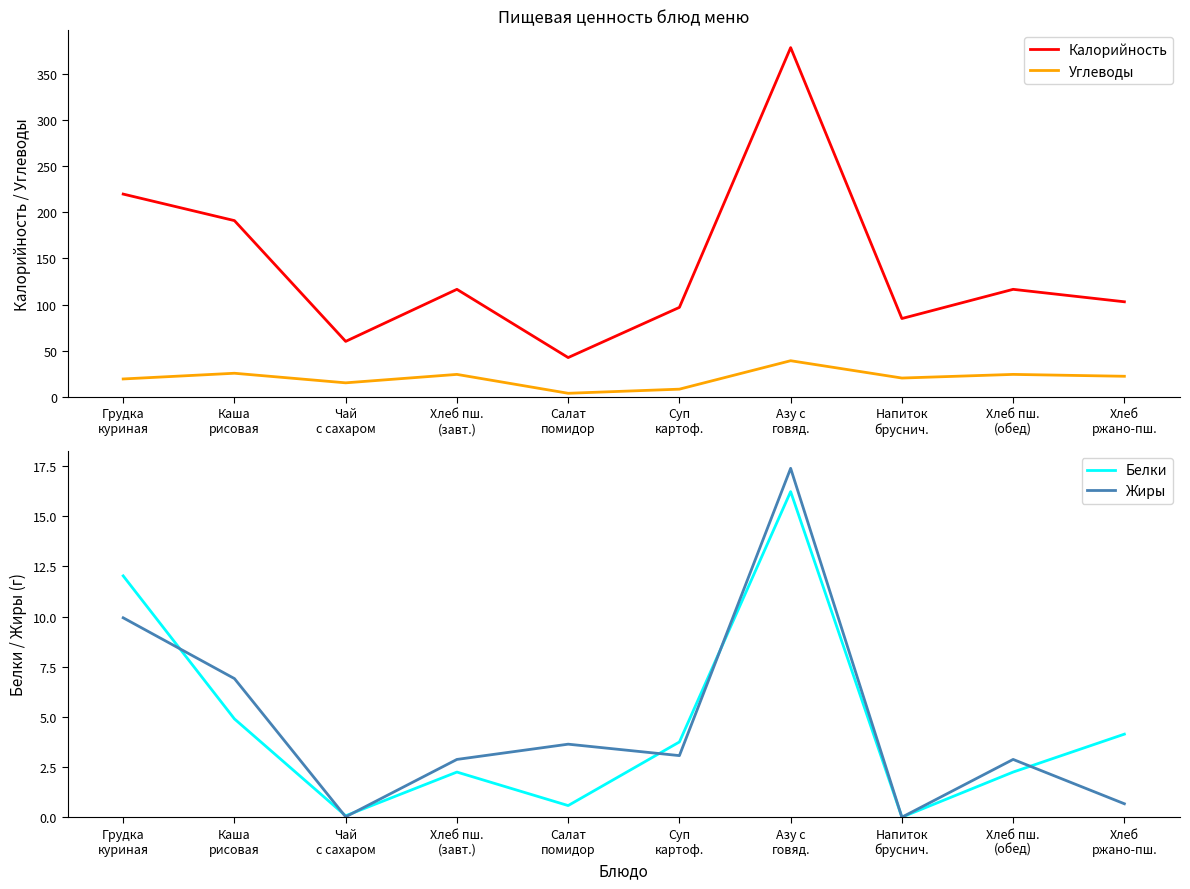

Which label corresponds to the smallest value in the chart?

Напиток
бруснич.